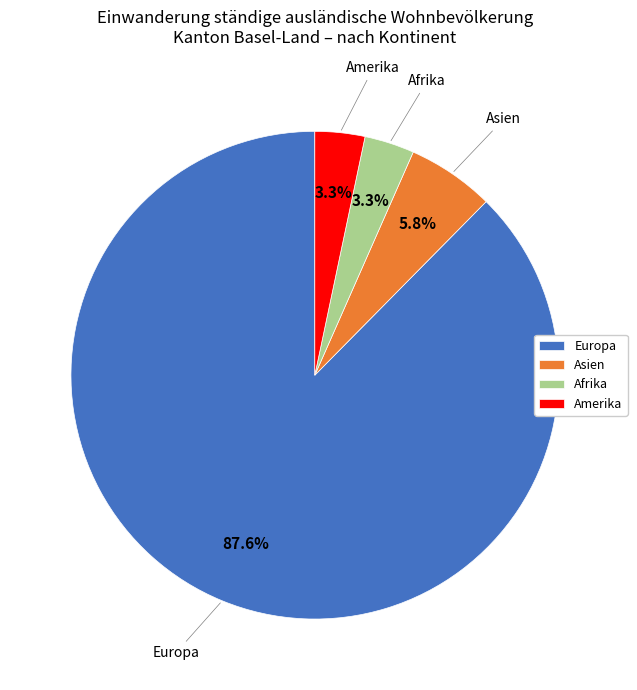

To the nearest percent, what portion does Europa represent?

88%